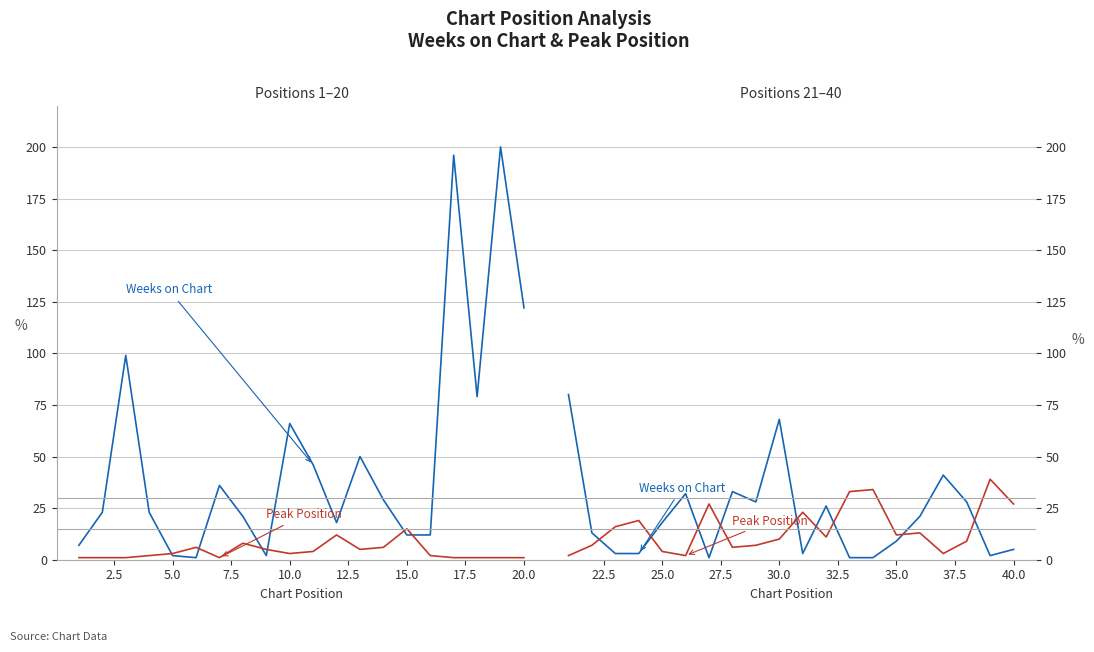

List the series in order of their overall mean, lowest first.

Peak Position, Weeks on Chart